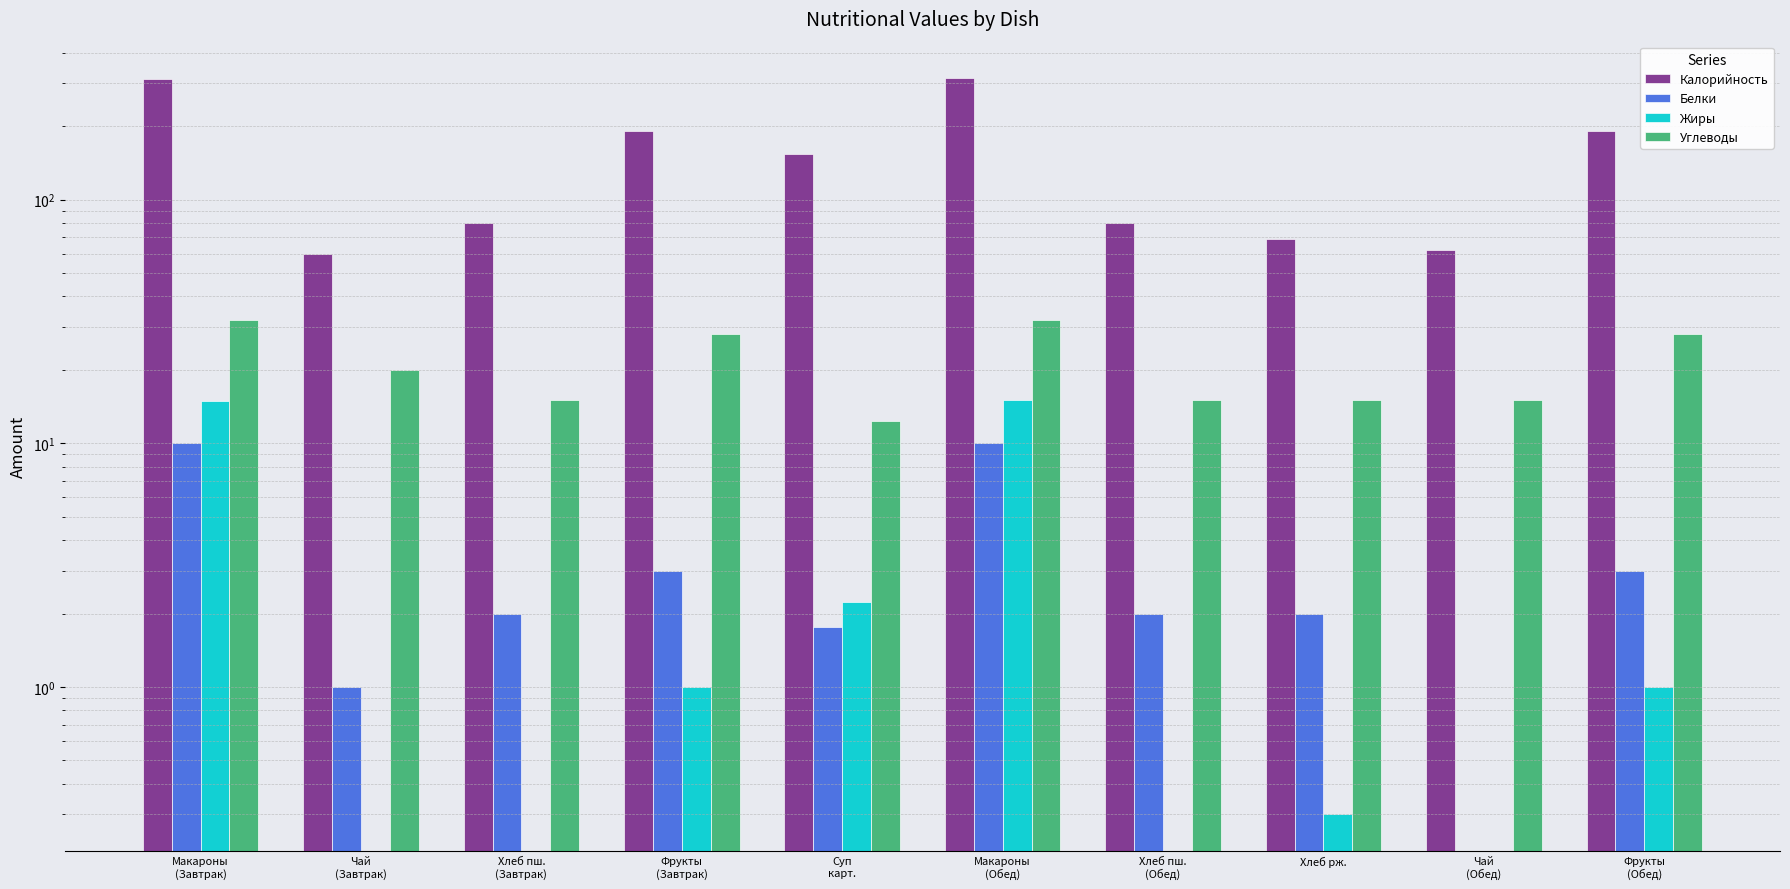

What is the sum of all Калорийность values?

1515.9